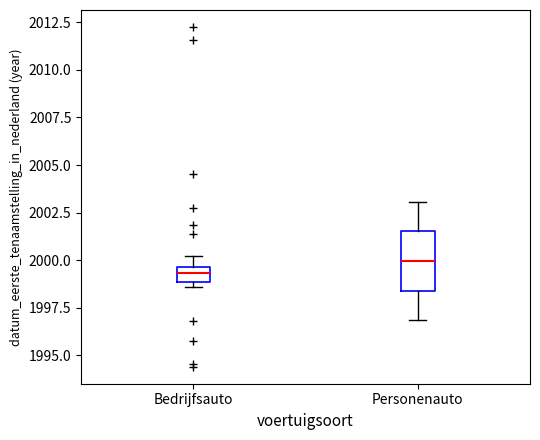

Reading left to right, read every box against the y-axis: the position of its median line, the range the box covers, and the ends of its whiskers. The values are not printed on the chart, so give them approximately, as read against the axis.

Bedrijfsauto: median 1999.5 (inside the box), box 1999.0 to 1999.5, whiskers 1998.5 to 2000.0
Personenauto: median 2000.0, box 1998.5 to 2001.5, whiskers 1997.0 to 2003.0